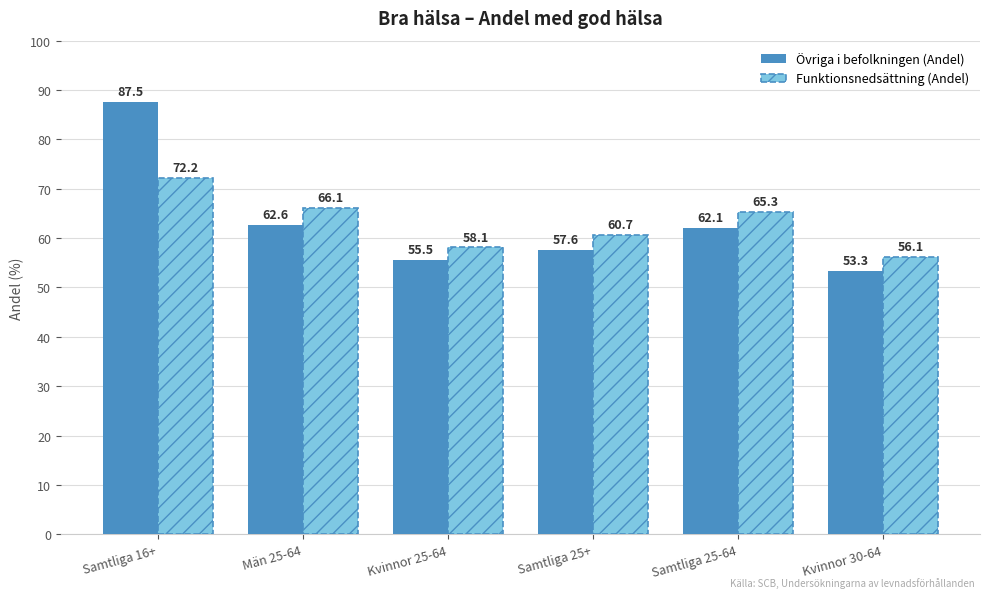

Rank the series at Kvinnor 25-64 from lowest to highest value.

Övriga i befolkningen (Andel), Funktionsnedsättning (Andel)